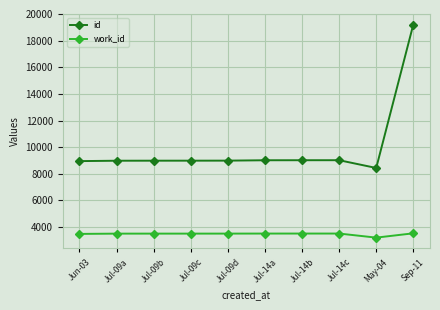

List the series in order of their overall mean, lowest first.

work_id, id